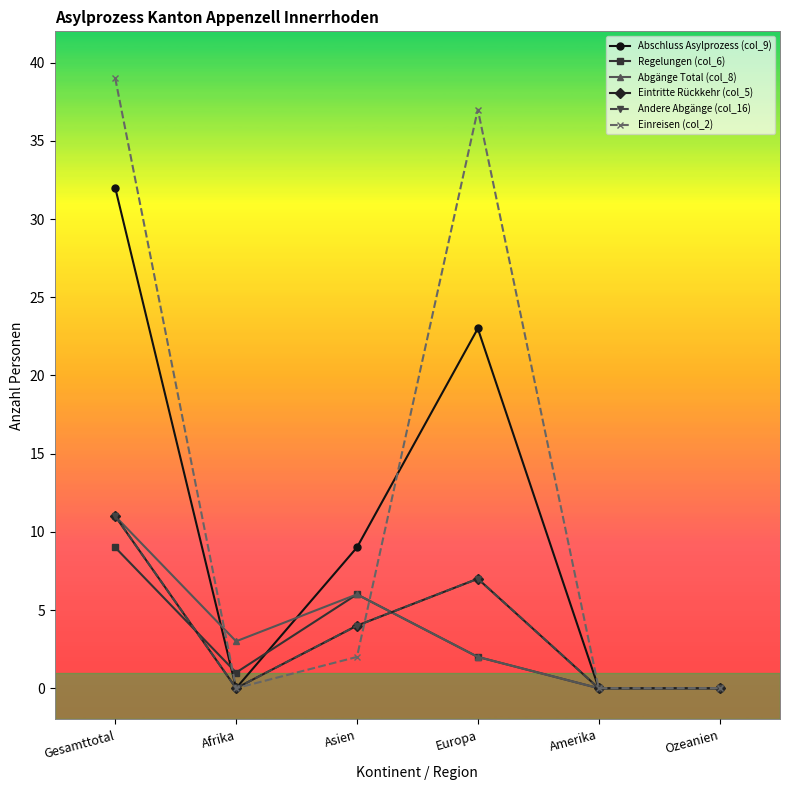

Which series has the largest total across all categories?

Einreisen (col_2)